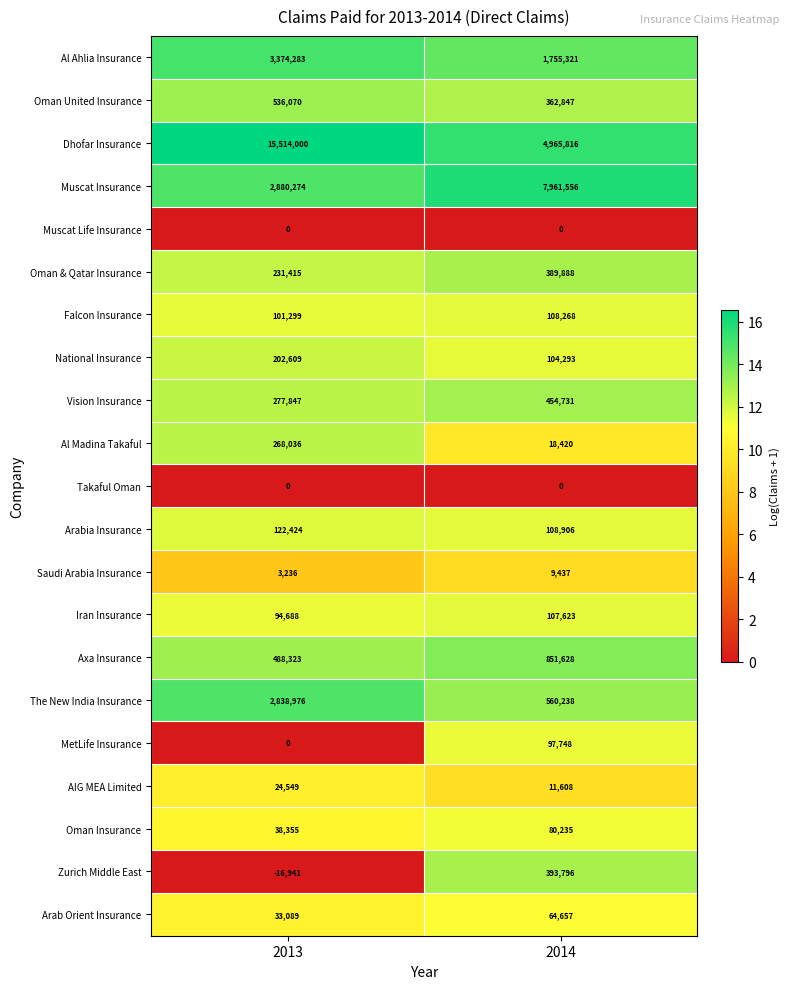

What is the average value of the Oman Insurance series?

59295